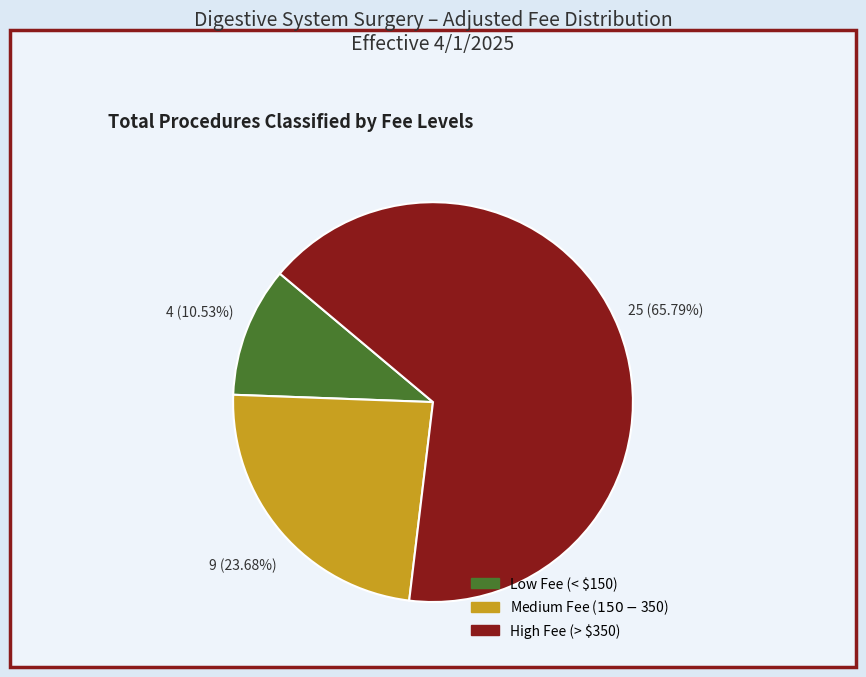

How many slices are in this pie chart?

3